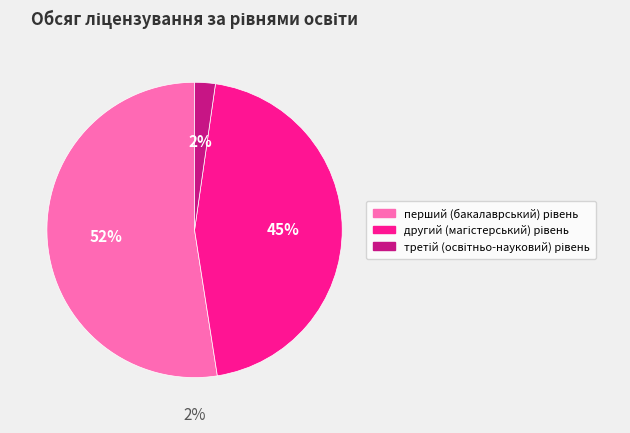

Is перший (бакалаврський) рівень the majority of the pie?

Yes